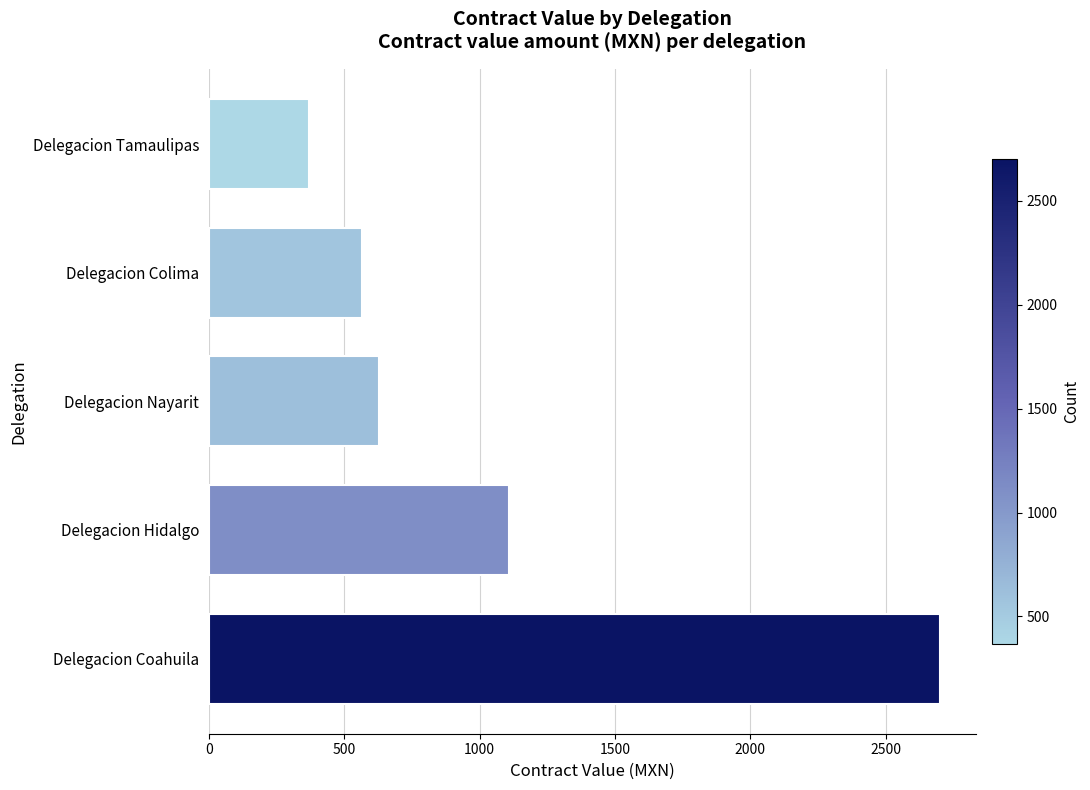

Where is the data nearest to the value 1534?

Delegacion Hidalgo